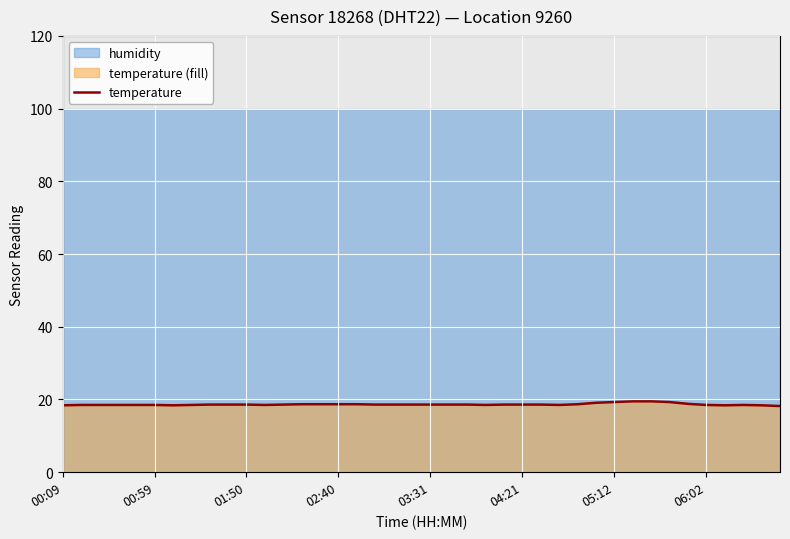

What is the maximum value for temperature?

19.5